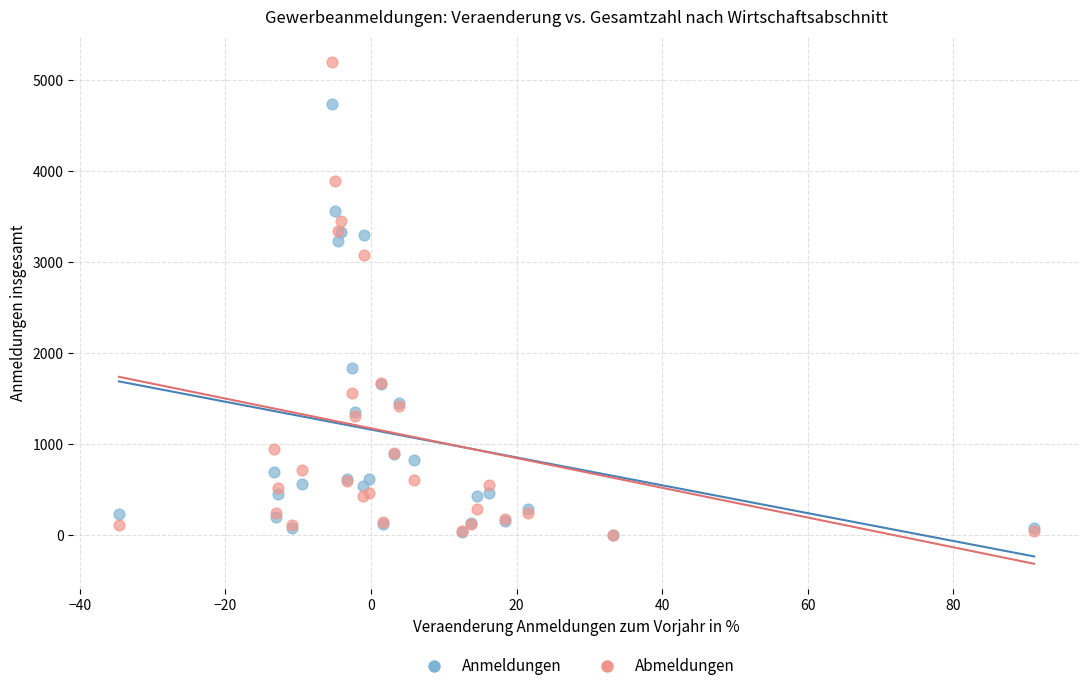

Which series reaches the maximum Y coordinate?

Abmeldungen